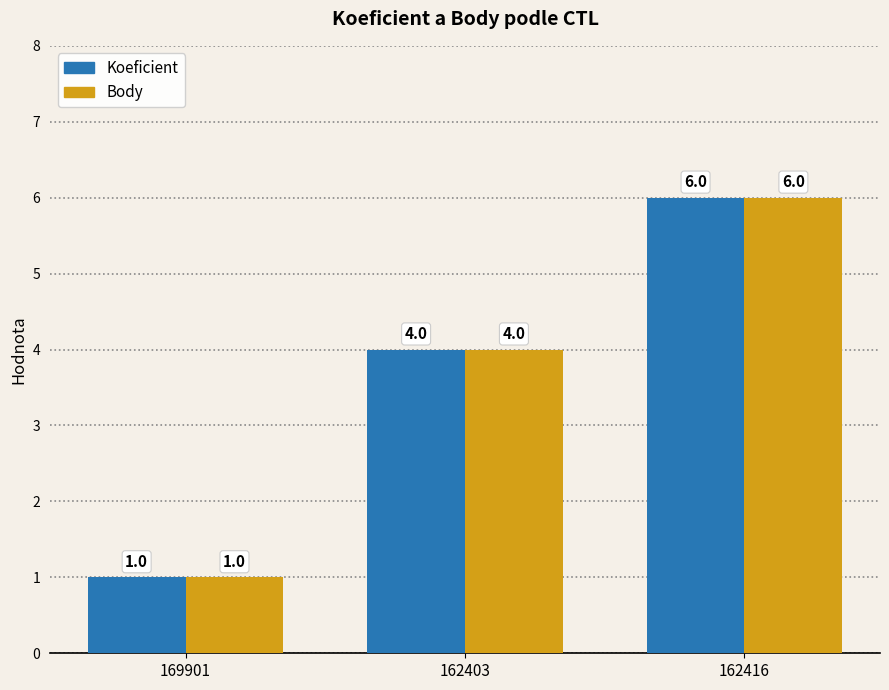

What is the label of the 2nd bar from the right?

162403